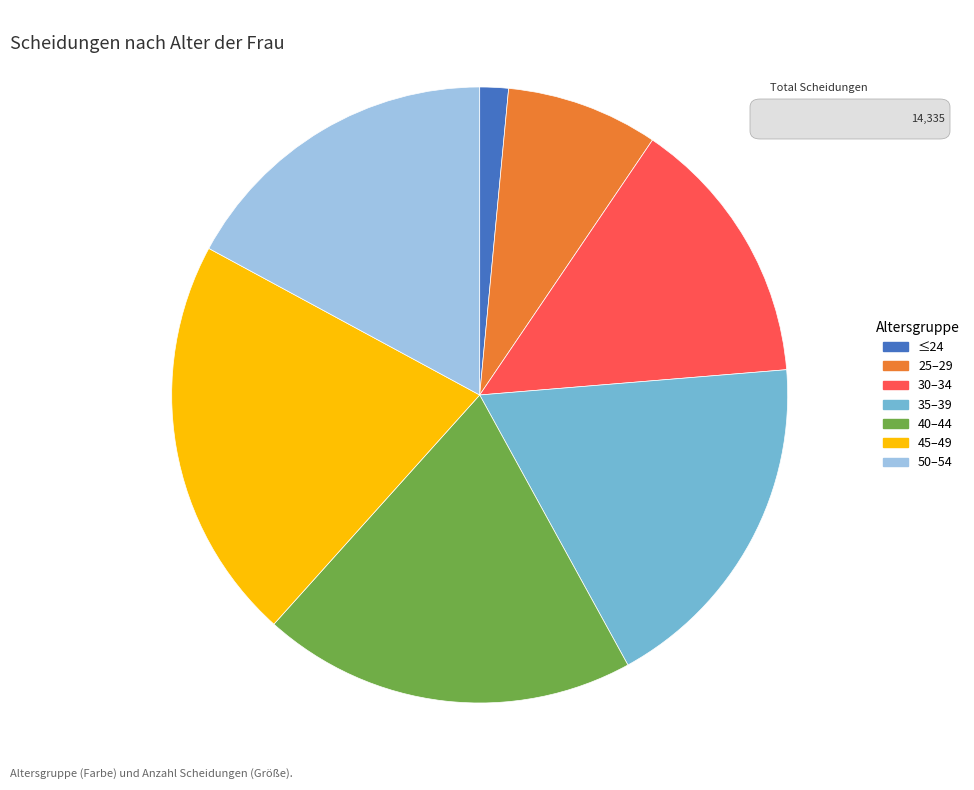

The 40–44 slice represents 20% of the pie. True or false?

True